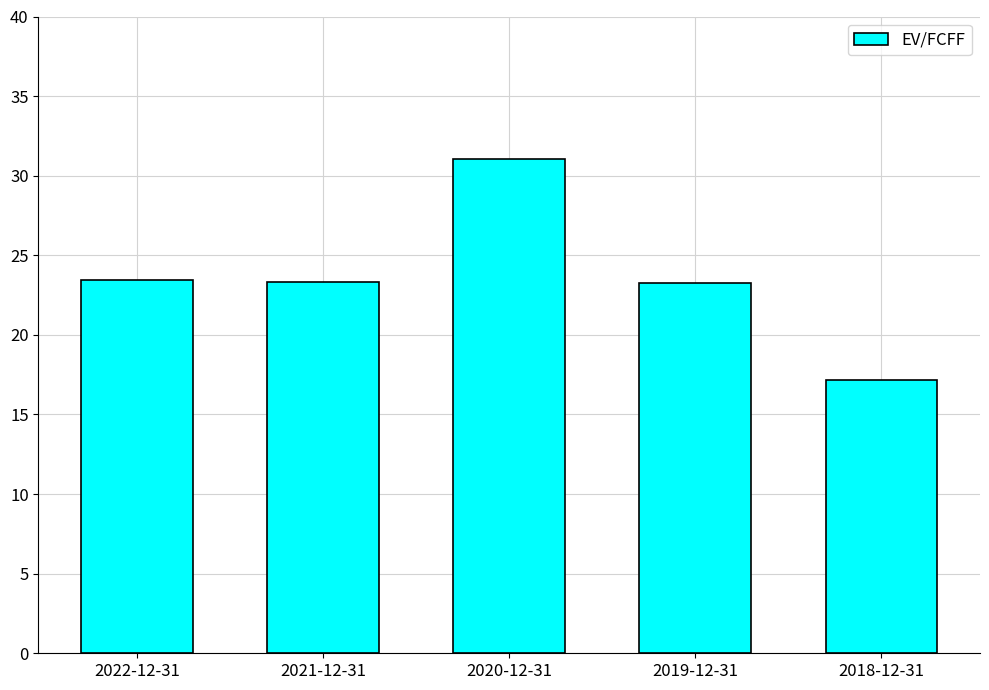

What is the average value?

23.7